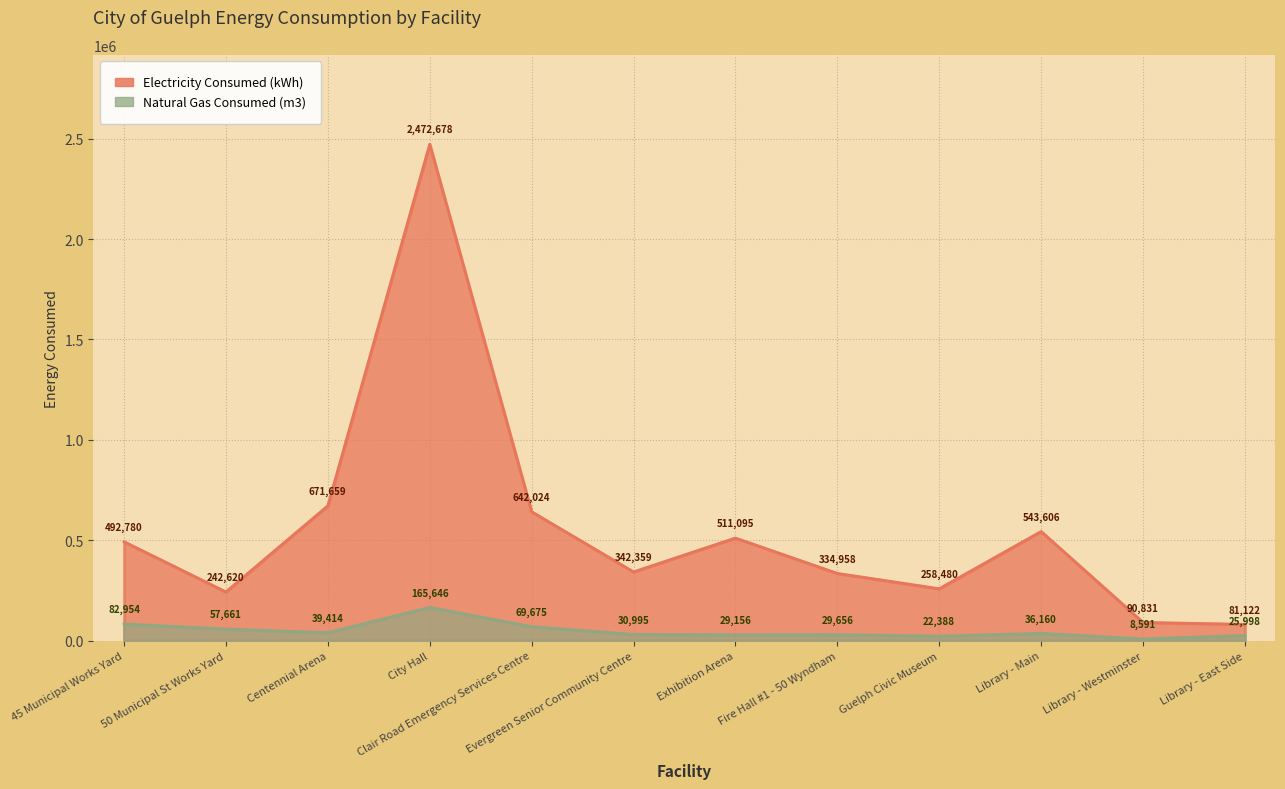

Reading left to right, extract all data points from this chart.

Electricity Consumed (kWh): 492780	242620	671659	2472678	642024	342359	511095	334958	258480	543606	90831	81122
Natural Gas Consumed (m3): 82954	57661	39414	165646	69675	30995	29156	29656	22388	36160	8591	25998